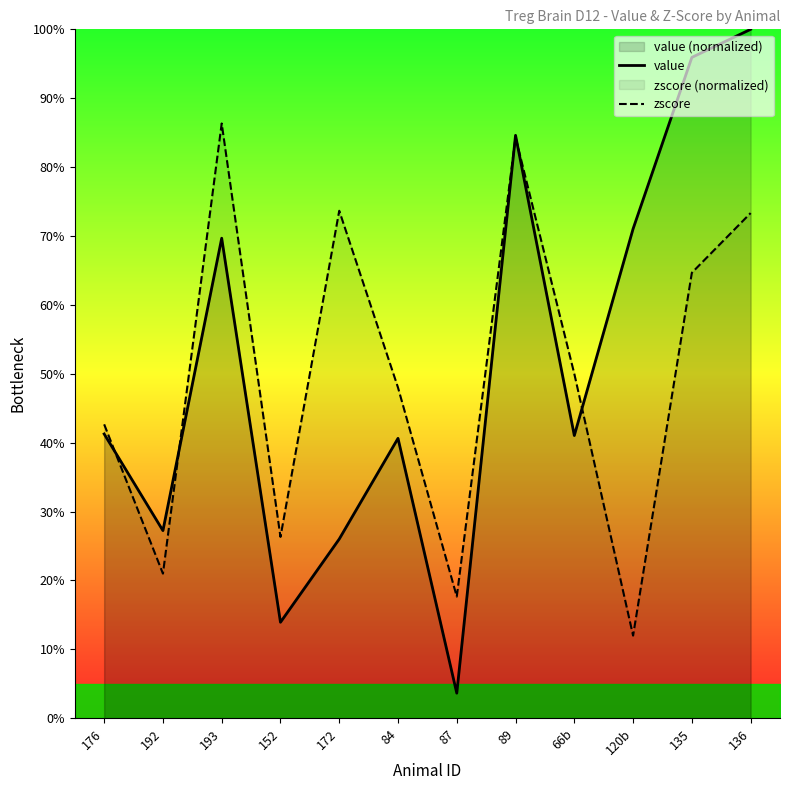

In value, how many points are lower than both neighbors (excluding endpoints)?

4